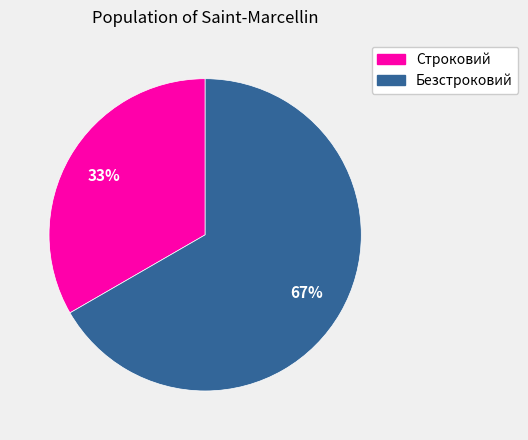

What percentage is the Безстроковий slice, to the nearest percent?

67%